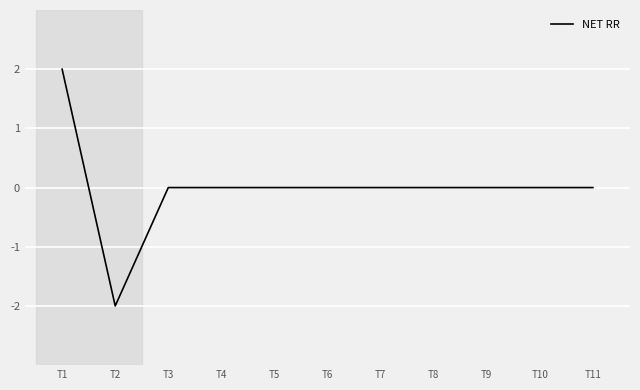

Is it true that the value at T6 is 0?

True